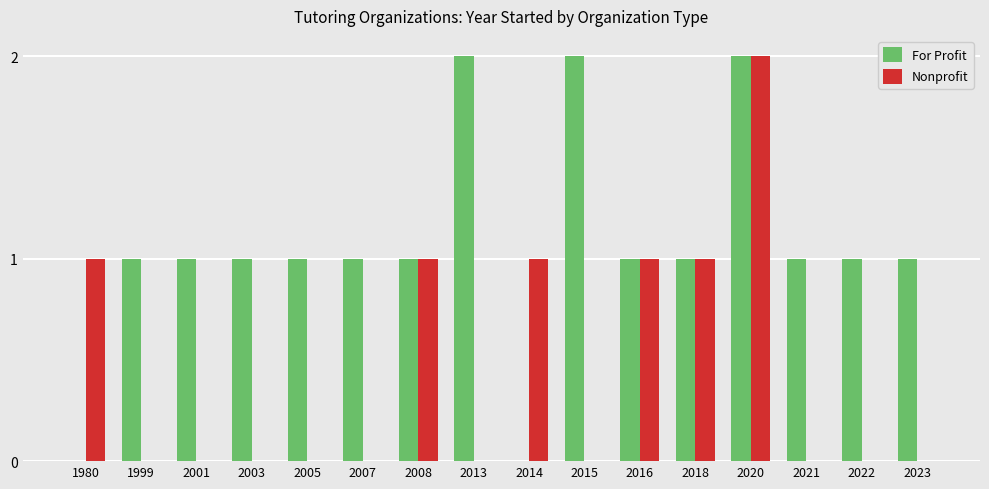

How many series are shown in this chart?

2